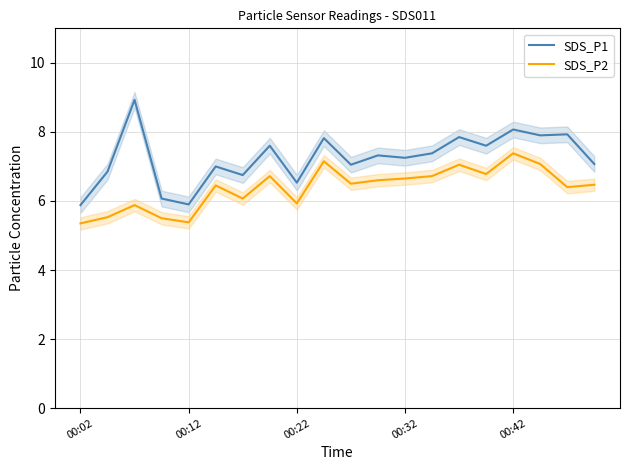

True or false: SDS_P2 and SDS_P1 intersect in this chart.

False